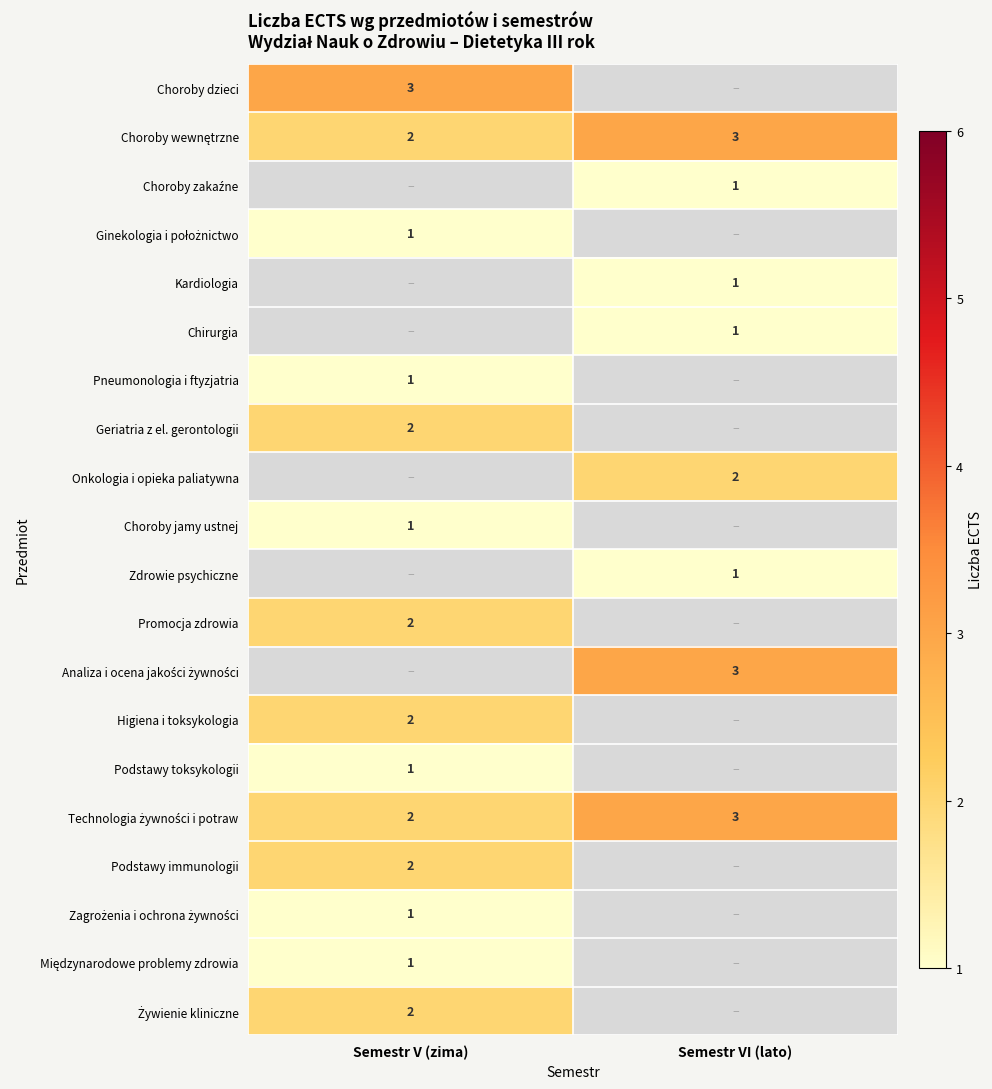

At how many categories does at least one series exceed 1?

2